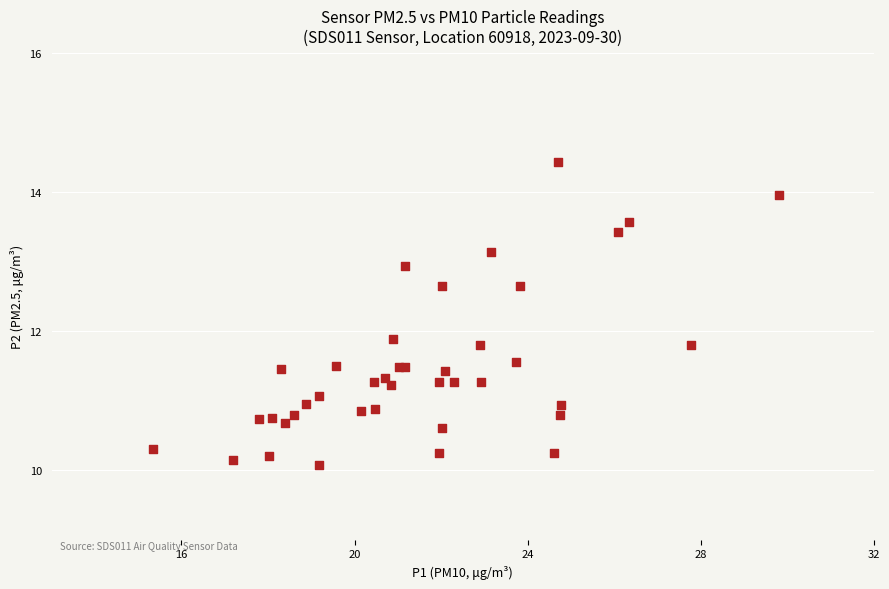

What Y value in the scatter plot is closest to 12?

11.9